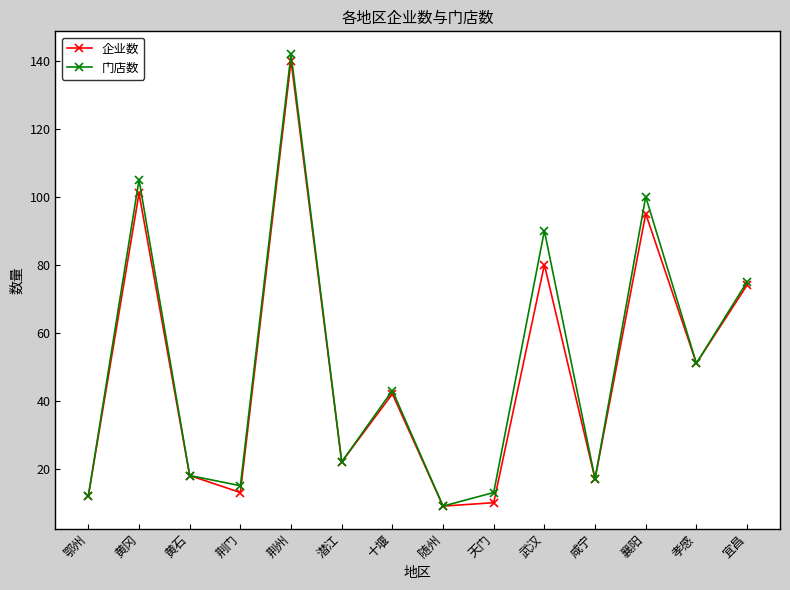

What is the total value across all series at 荆门?

28